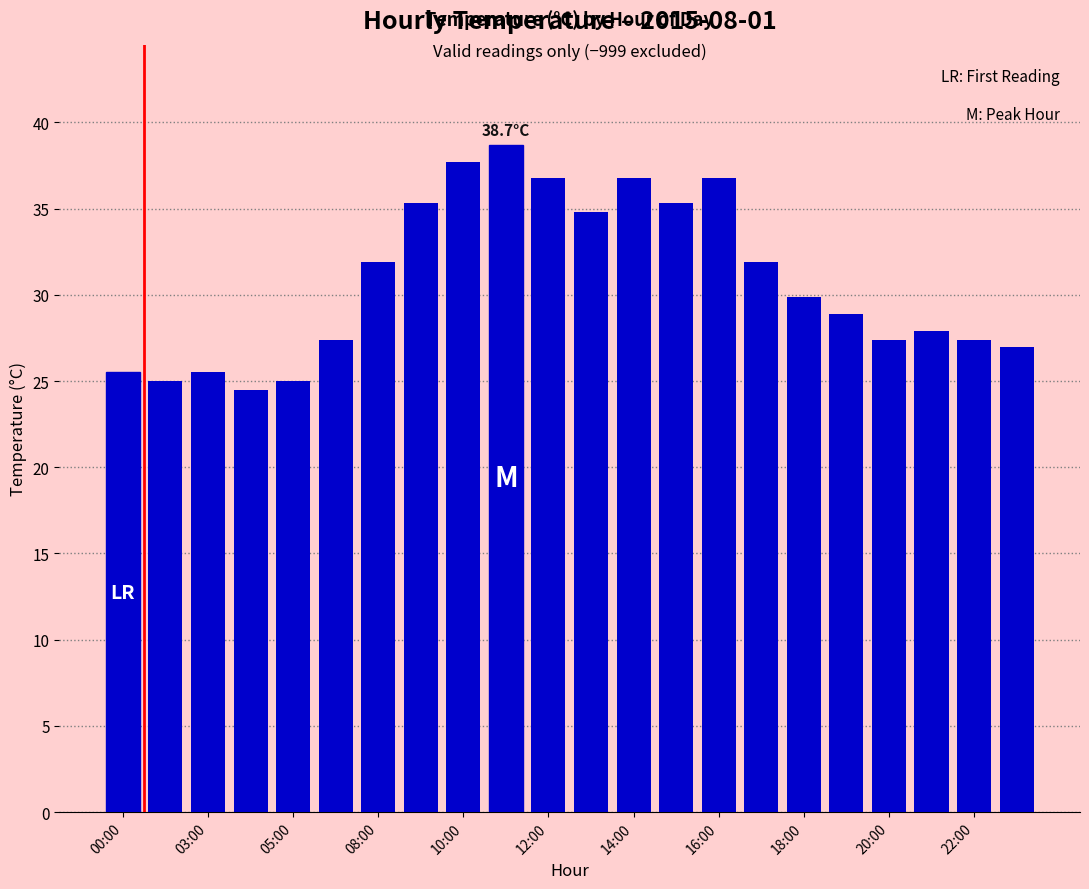

What is the greatest value displayed?

38.7